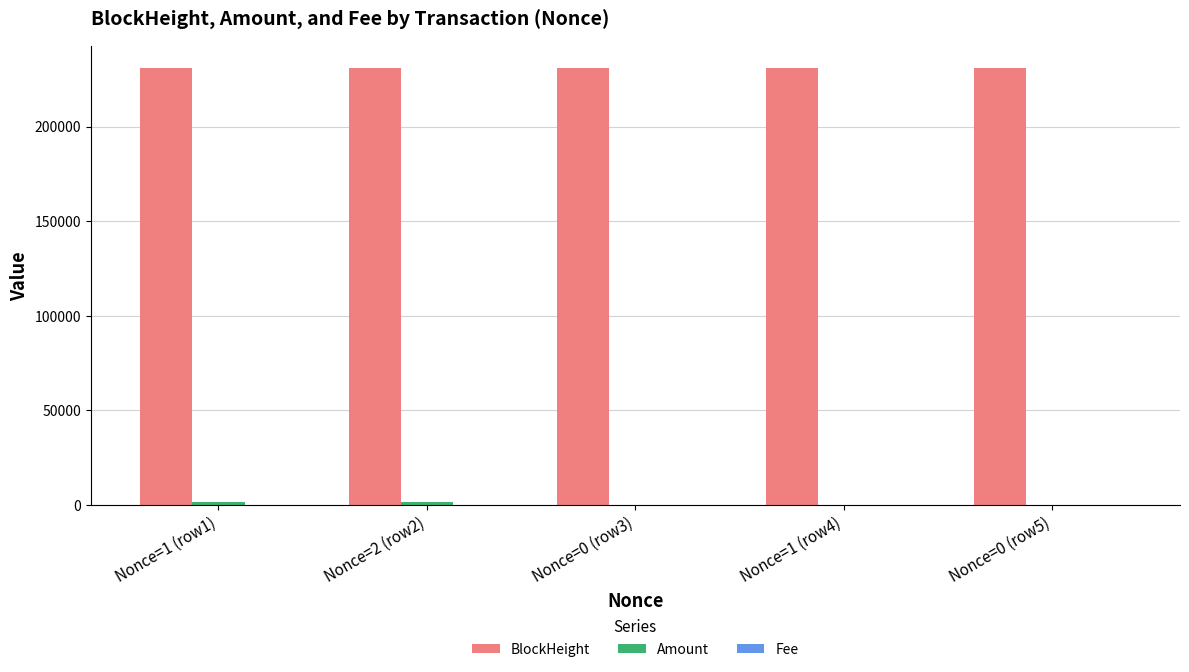

The Amount series shows 451.3 at Nonce=2 (row2). True or false?

False